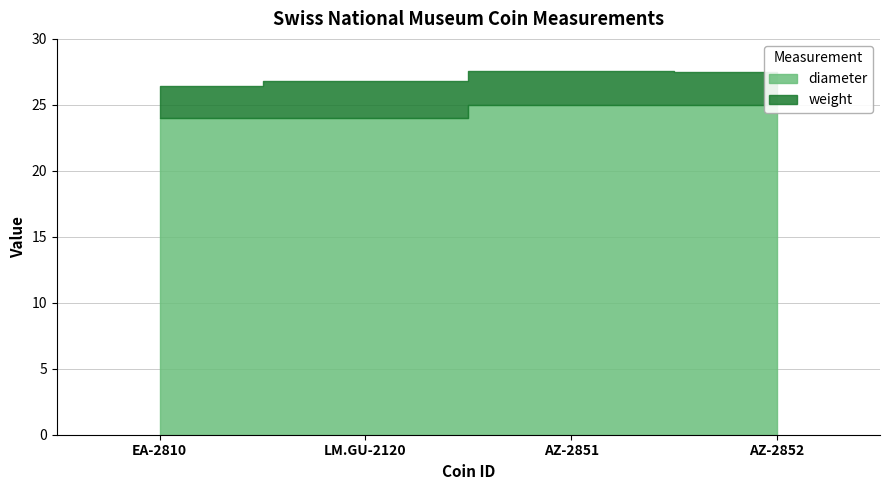

What is the minimum value for diameter?

24.0